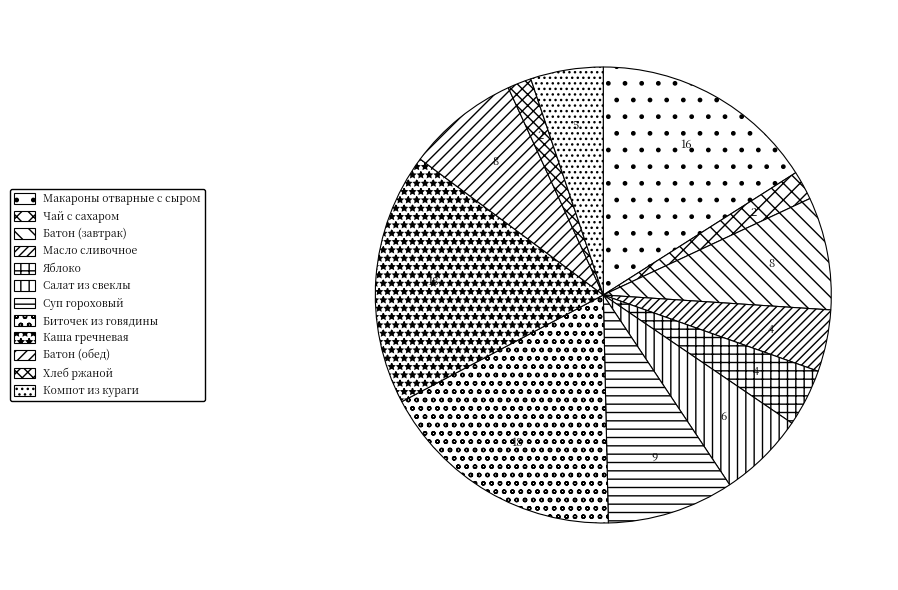

Count the number of slices in the pie.

12